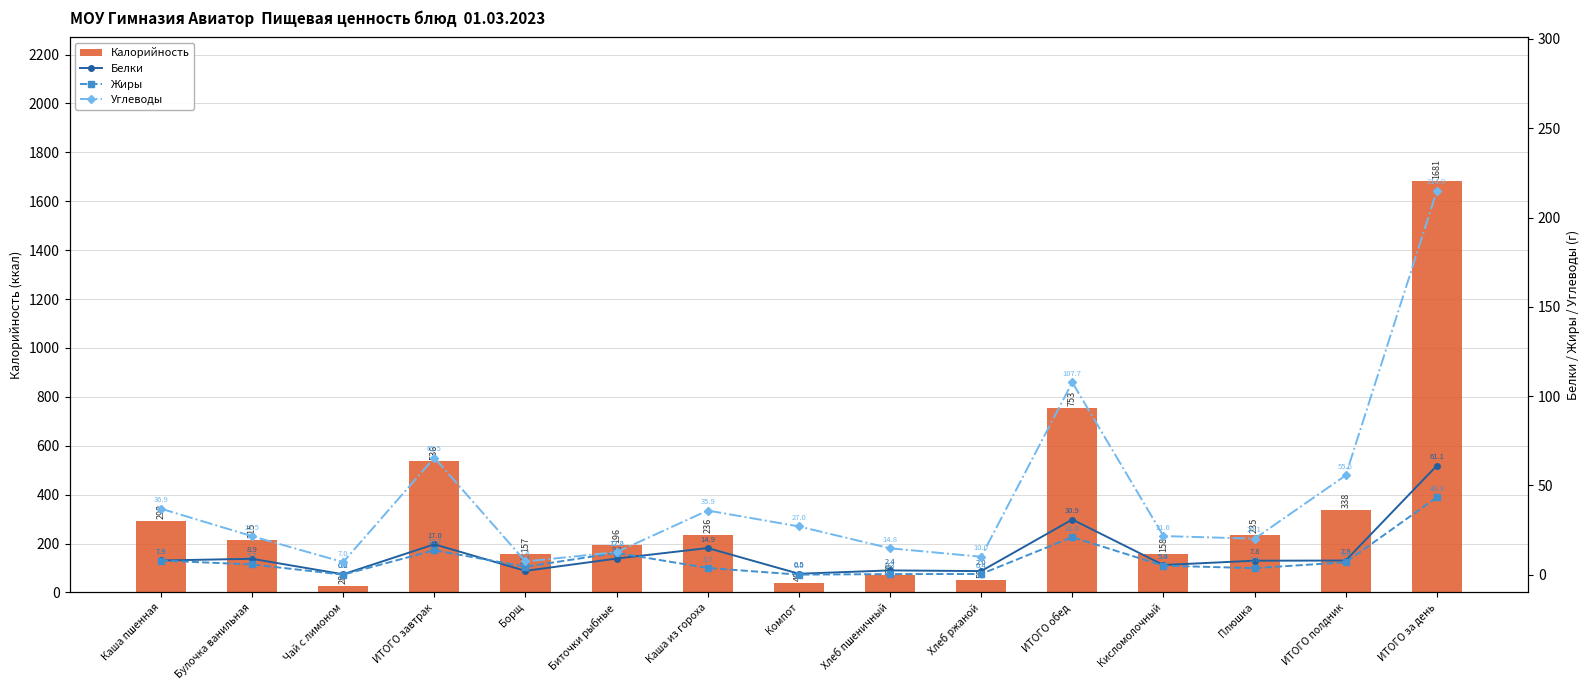

Reading right to left, extract all data points from this chart.

Калорийность: ИТОГО за день=1681.5	ИТОГО полдник=337.7	Плюшка=234.6	Кисломолочный=158.0	ИТОГО обед=753.1	Хлеб ржаной=52.2	Хлеб пшеничный=70.5	Компот=40.4	Каша из гороха=236.5	Биточки рыбные=196.1	Борщ=157.3	ИТОГО завтрак=535.8	Чай с лимоном=28.5	Булочка ванильная=215.1	Каша пшенная=292.3
Белки: ИТОГО за день=61.1	ИТОГО полдник=7.9	Плюшка=7.8	Кисломолочный=5.4	ИТОГО обед=30.9	Хлеб ржаной=2.0	Хлеб пшеничный=2.4	Компот=0.5	Каша из гороха=14.9	Биточки рыбные=9.0	Борщ=2.1	ИТОГО завтрак=17.0	Чай с лимоном=0.2	Булочка ванильная=8.9	Каша пшенная=7.9
Жиры: ИТОГО за день=43.3	ИТОГО полдник=6.9	Плюшка=3.6	Кисломолочный=5.0	ИТОГО обед=21.0	Хлеб ржаной=0.4	Хлеб пшеничный=0.3	Компот=0.0	Каша из гороха=3.7	Биточки рыбные=12.2	Борщ=4.4	ИТОГО завтрак=13.7	Чай с лимоном=0.0	Булочка ванильная=5.7	Каша пшенная=7.9
Углеводы: ИТОГО за день=214.9	ИТОГО полдник=55.6	Плюшка=20.1	Кисломолочный=21.6	ИТОГО обед=107.7	Хлеб ржаной=10.0	Хлеб пшеничный=14.8	Компот=27.0	Каша из гороха=35.9	Биточки рыбные=12.6	Борщ=7.4	ИТОГО завтрак=65.5	Чай с лимоном=7.0	Булочка ванильная=21.5	Каша пшенная=36.9